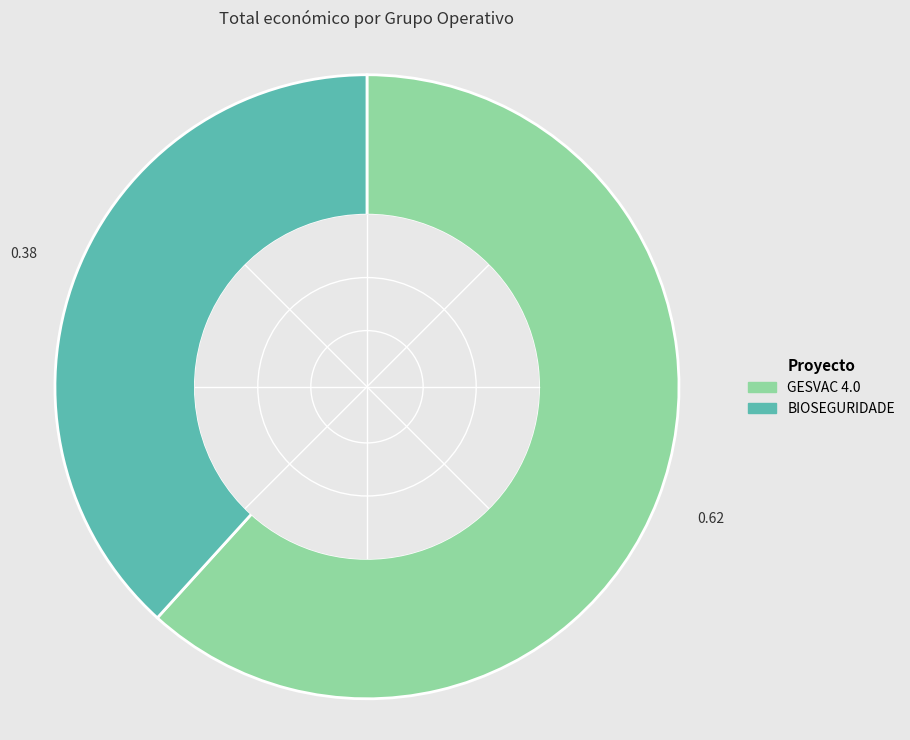

Is it true that BIOSEGURIDADE is 33% of the pie?

False